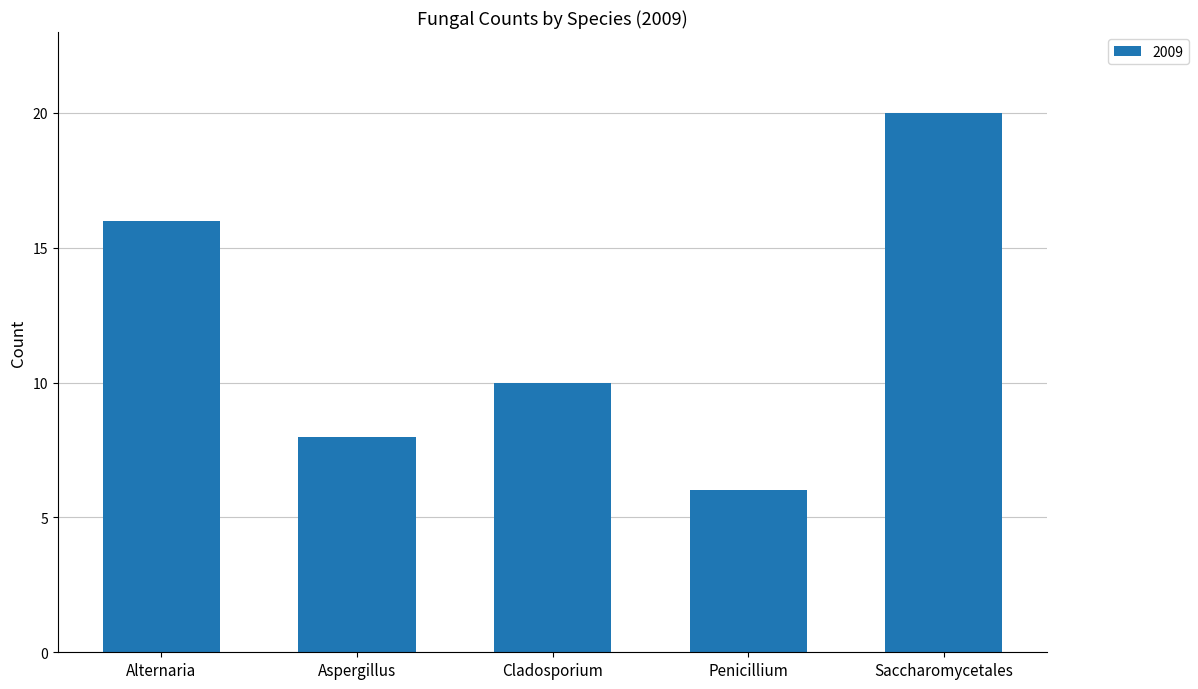

What position from the left is Cladosporium?

3